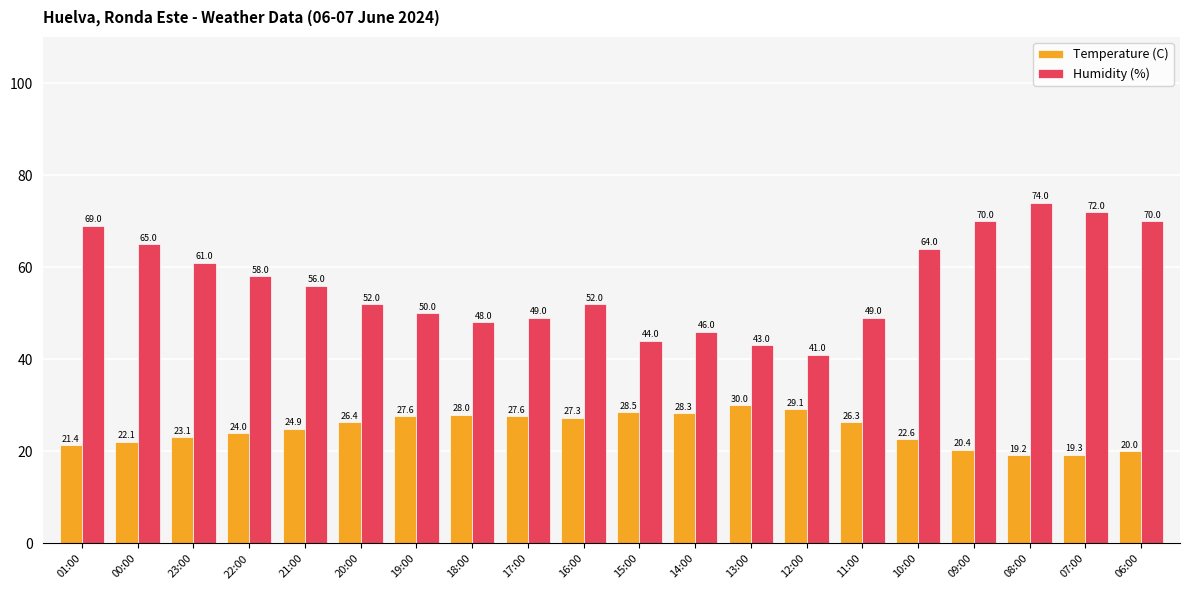

Which series has the largest range (max minus min)?

Humidity (%)